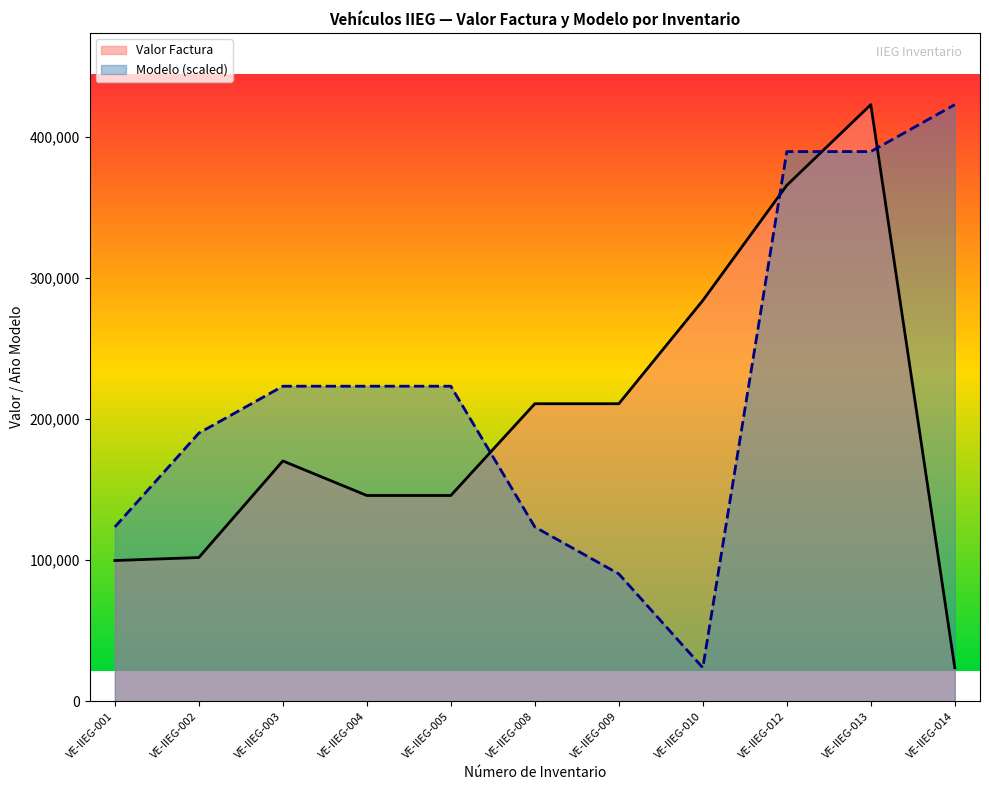

At which category does Modelo reach its first local valley?

VE-IIEG-010